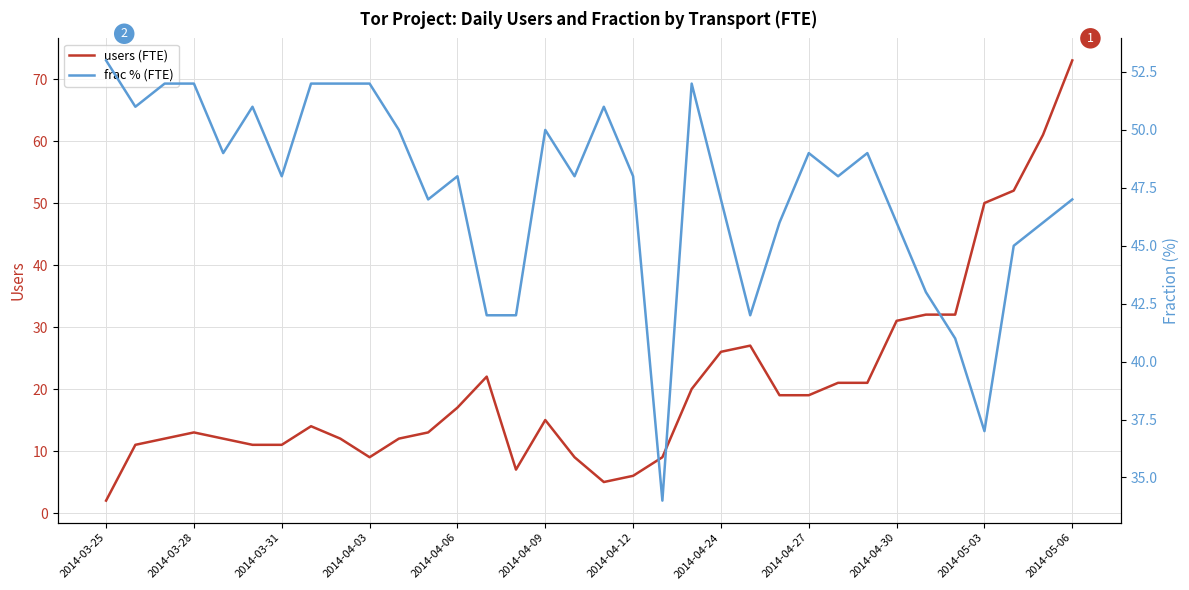

What is the sum of all frac % (FTE) values?

1610